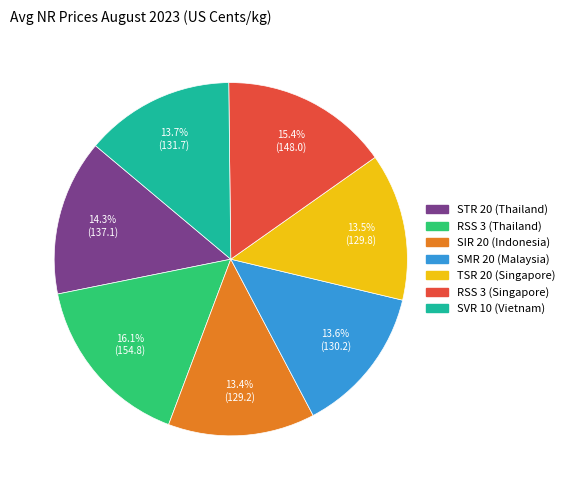

What is the largest slice in the pie chart?

RSS 3 (Thailand)